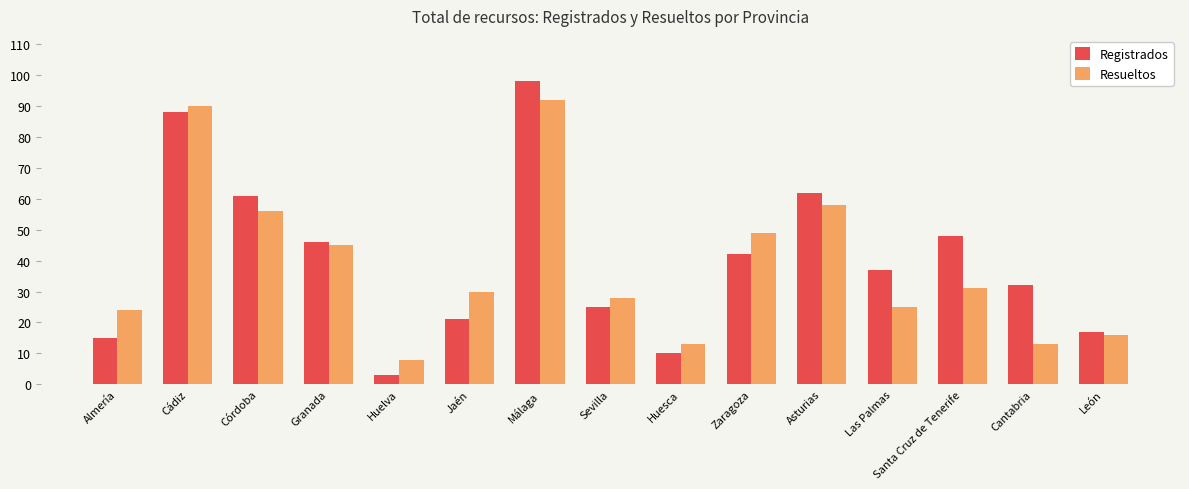

What is the sum of the Resueltos values at León and Huesca?

29